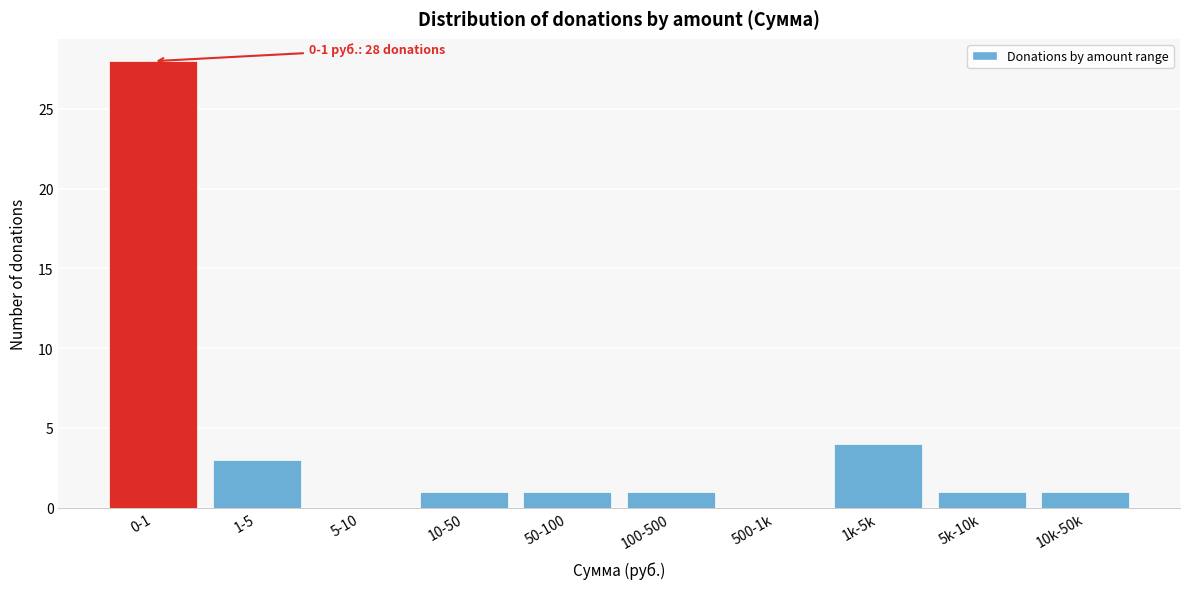

Reading left to right, what are all the values shown in this chart?

0-1=28	1-5=3	5-10=0	10-50=1	50-100=1	100-500=1	500-1k=0	1k-5k=4	5k-10k=1	10k-50k=1